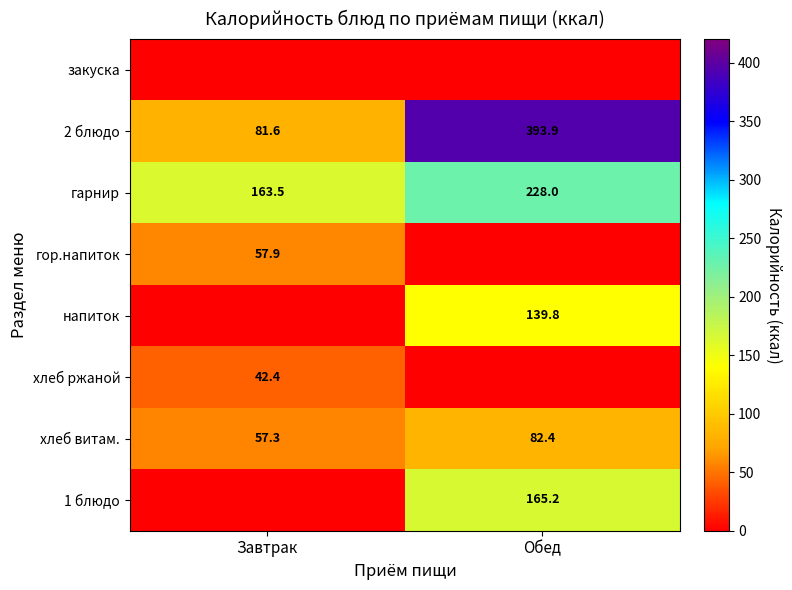

Where does the хлеб витам. series first go above 82?

Обед